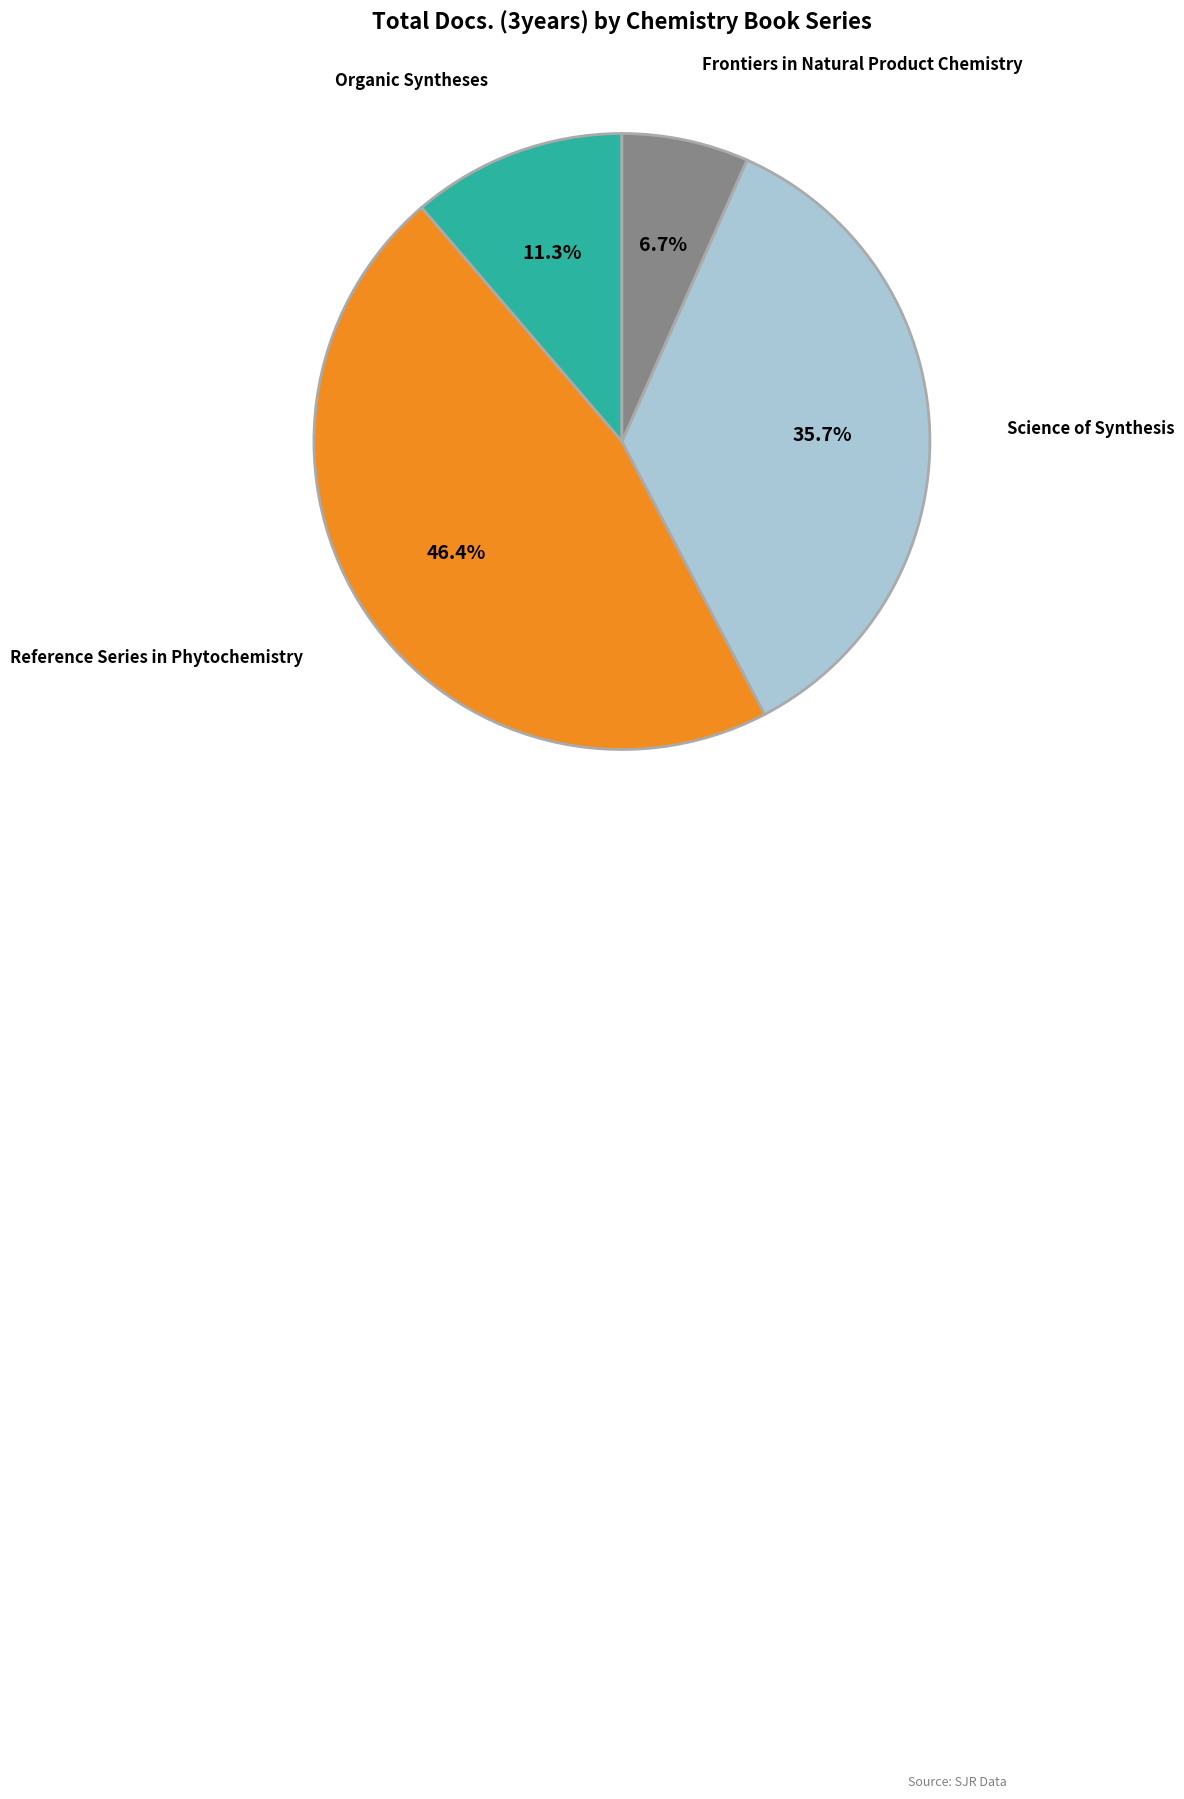

Does any single category account for the majority?

No